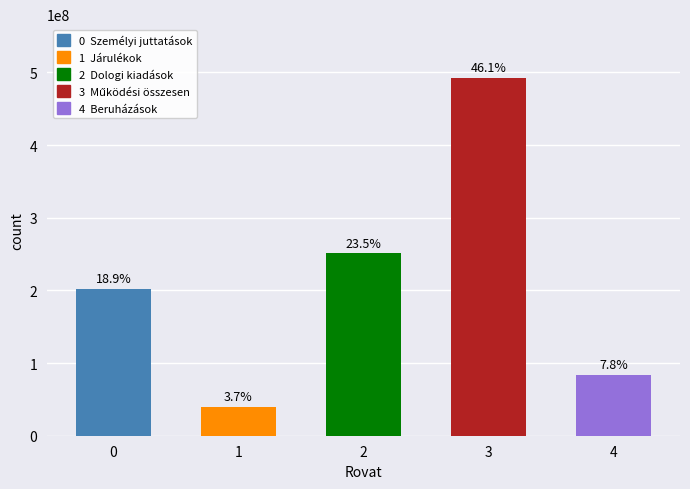

How many bars are there in total?

5